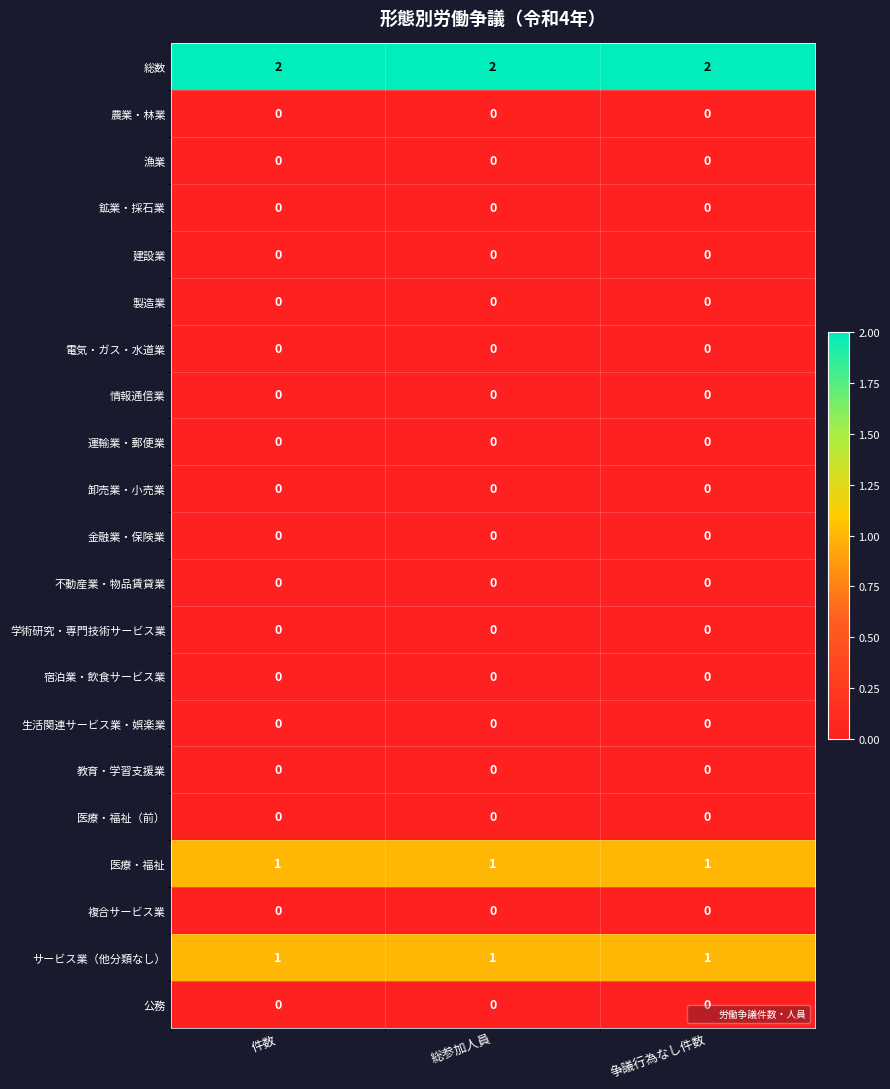

Which series has the largest total across all categories?

総数